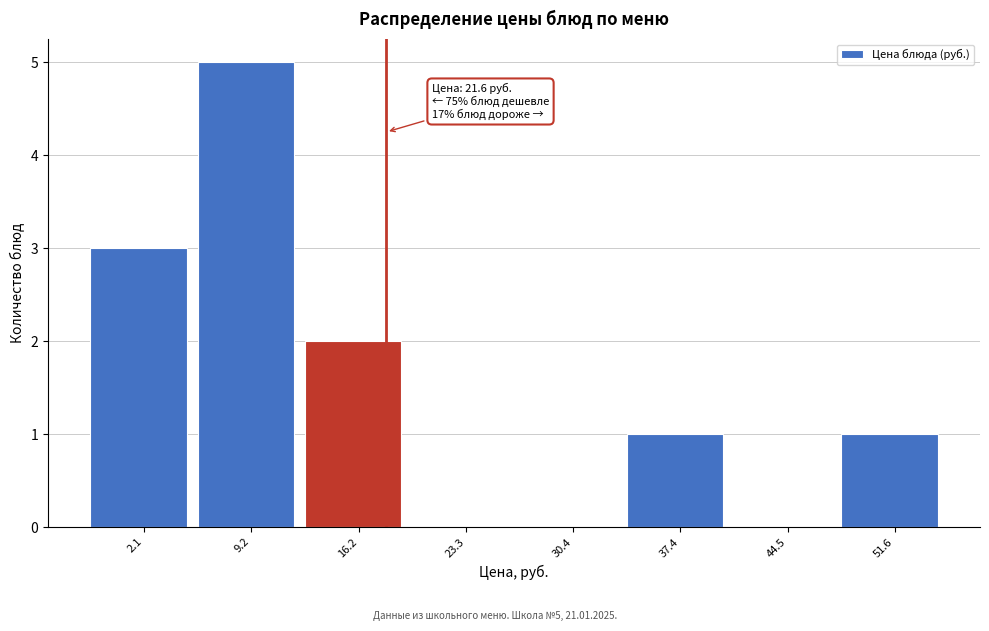

Reading right to left, list all the values displayed in this chart.

51.6=1	44.5=0	37.4=1	30.4=0	23.3=0	16.2=2	9.2=5	2.1=3